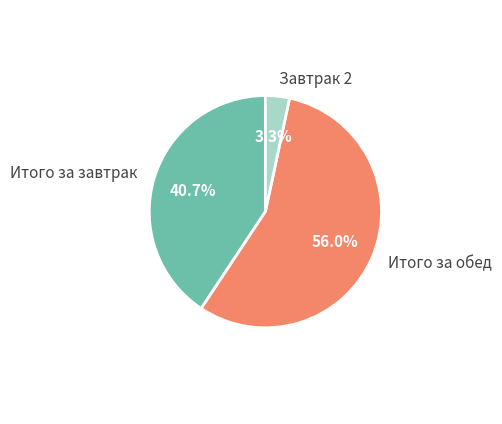

Combined, what portion of the pie is Завтрак 2 and Итого за завтрак?

44.0%